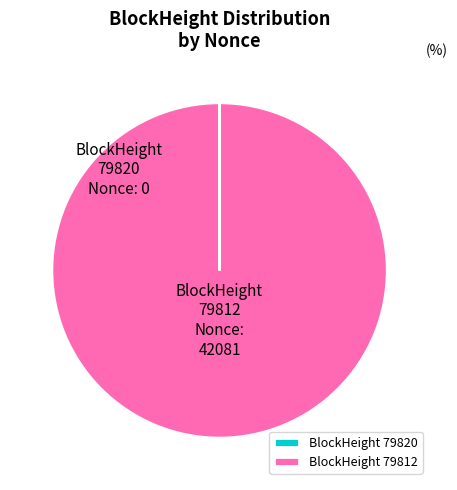

True or false: 79812 accounts for 100% of the total.

True